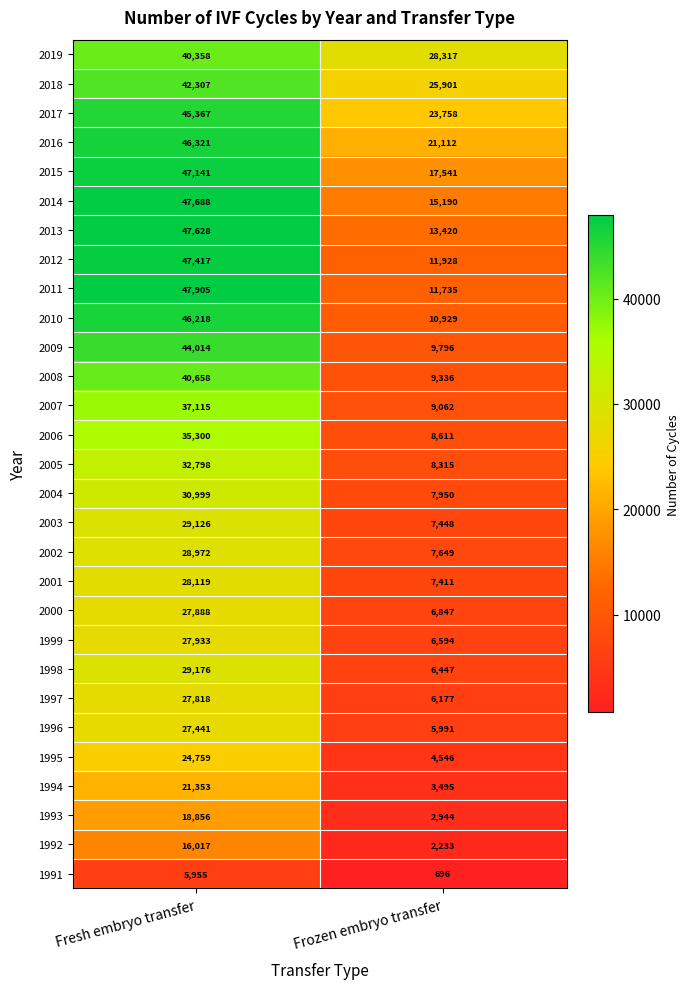

What is the smallest value displayed?

696